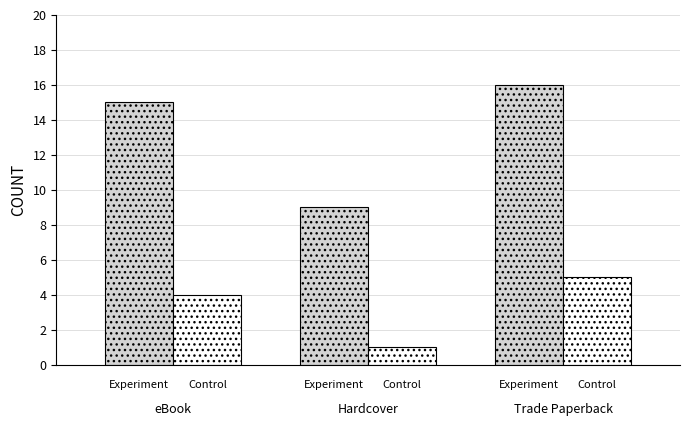

What is the greatest value displayed?

16